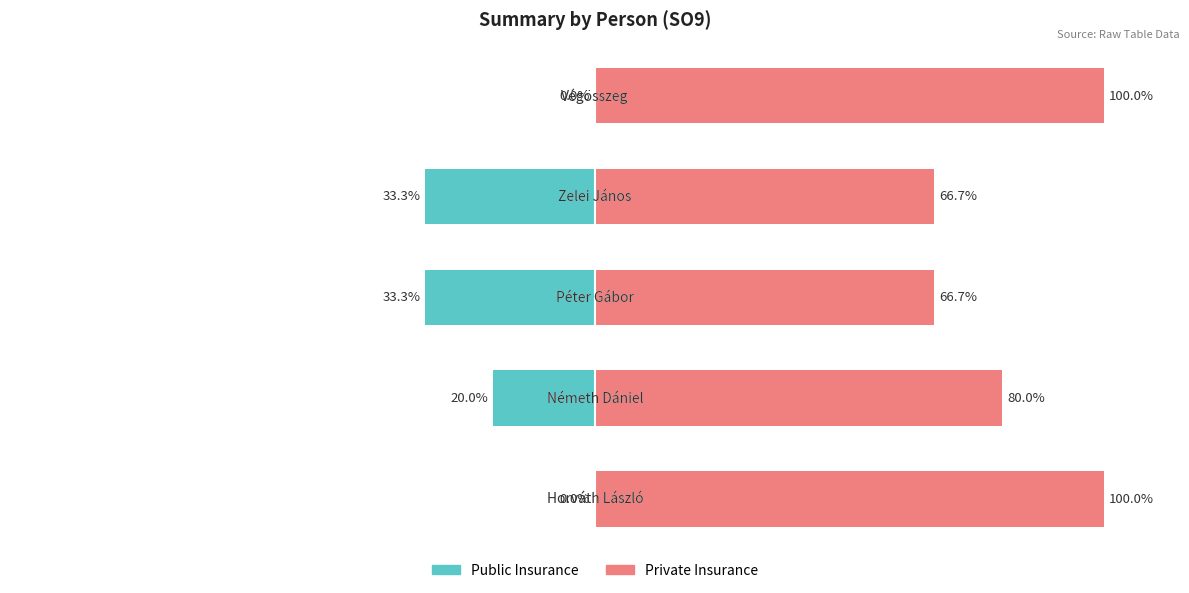

At how many categories does at least one series exceed -3?

5